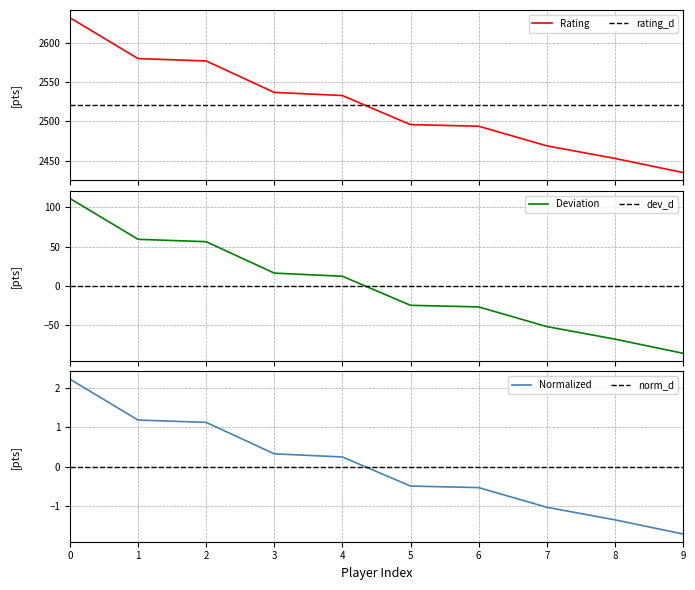

How many data points are less than 2533?

5